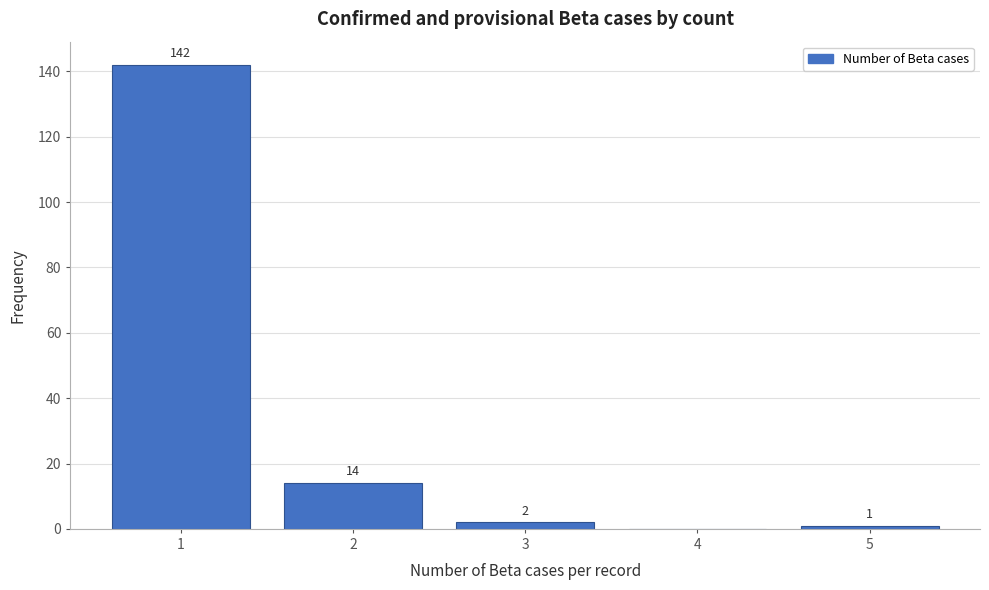

Reading left to right, what are all the values shown in this chart?

1=142	2=14	3=2	4=0	5=1